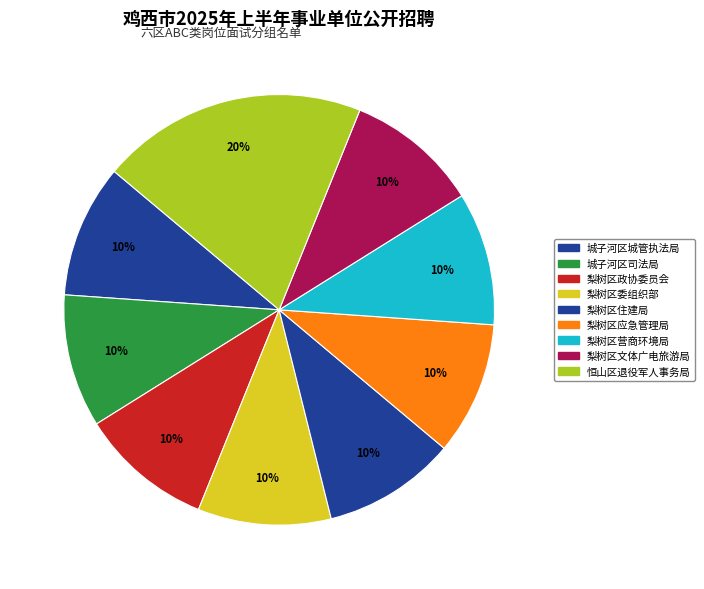

Rank the categories by value from highest to lowest.

鸡西市恒山区退役军人事务局, 鸡西市城子河区城市管理综合执法局, 城子河区司法局, 中国人民政治协商会议梨树区委员会, 中共鸡西市梨树区委组织部, 鸡西市梨树区住房和城乡建设局, 鸡西市梨树区应急管理局, 鸡西市梨树区营商环境建设监督局, 鸡西市梨树区文体广电和旅游局